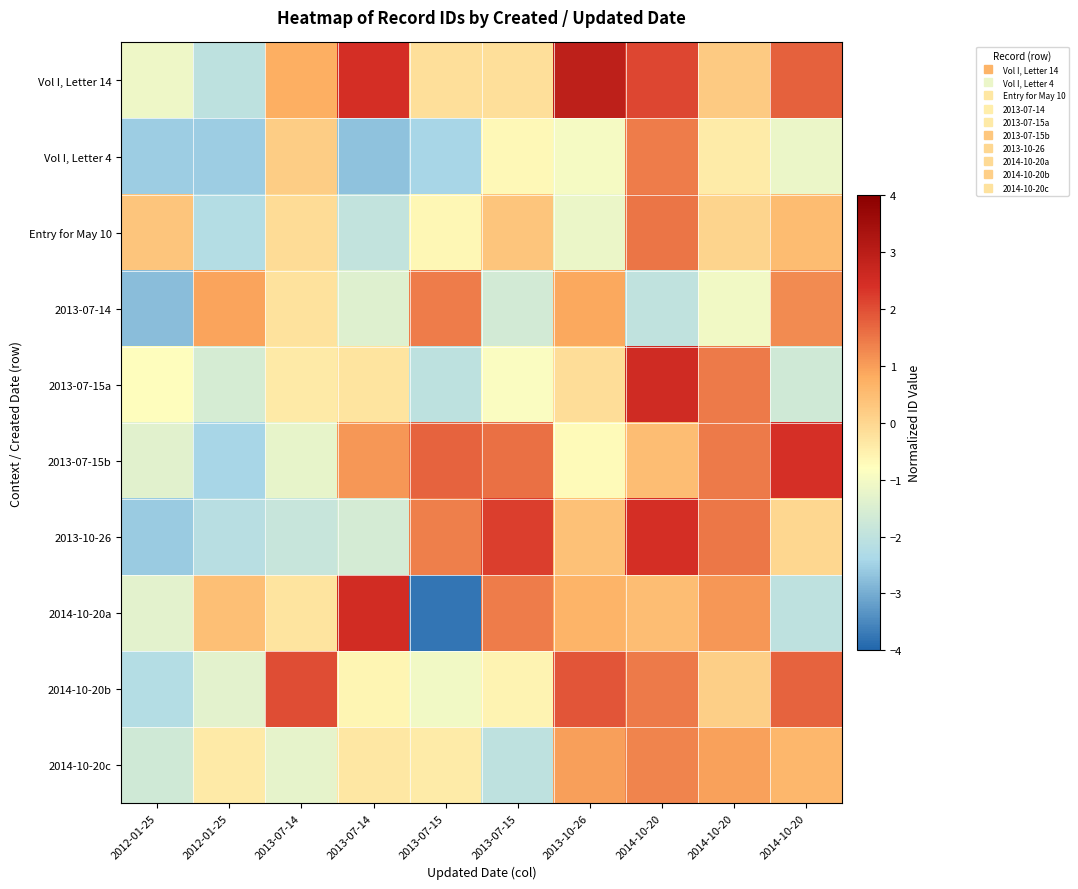

Reading left to right, transcribe all the data shown in this chart.

Vol I, Letter 14: 2012-01-25=-1.1	2012-01-25=-2.1	2013-07-14=0.8	2013-07-14=2.5	2013-07-15=-0.2	2013-07-15=-0.2	2013-10-26=2.9	2014-10-20=2.1	2014-10-20=0.2	2014-10-20=1.8
Vol I, Letter 4: 2012-01-25=-2.6	2012-01-25=-2.5	2013-07-14=0.2	2013-07-14=-2.7	2013-07-15=-2.4	2013-07-15=-0.7	2013-10-26=-1.0	2014-10-20=1.4	2014-10-20=-0.4	2014-10-20=-1.2
Entry for May 10: 2012-01-25=0.3	2012-01-25=-2.2	2013-07-14=-0.1	2013-07-14=-2.0	2013-07-15=-0.6	2013-07-15=0.3	2013-10-26=-1.2	2014-10-20=1.5	2014-10-20=0.0	2014-10-20=0.5
2013-07-14: 2012-01-25=-2.8	2012-01-25=0.9	2013-07-14=-0.2	2013-07-14=-1.4	2013-07-15=1.4	2013-07-15=-1.7	2013-10-26=0.9	2014-10-20=-2.0	2014-10-20=-1.0	2014-10-20=1.2
2013-07-15a: 2012-01-25=-0.8	2012-01-25=-1.6	2013-07-14=-0.4	2013-07-14=-0.3	2013-07-15=-2.0	2013-07-15=-0.9	2013-10-26=-0.1	2014-10-20=2.5	2014-10-20=1.5	2014-10-20=-1.7
2013-07-15b: 2012-01-25=-1.4	2012-01-25=-2.4	2013-07-14=-1.2	2013-07-14=1.1	2013-07-15=1.7	2013-07-15=1.6	2013-10-26=-0.7	2014-10-20=0.5	2014-10-20=1.4	2014-10-20=2.4
2013-10-26: 2012-01-25=-2.6	2012-01-25=-2.1	2013-07-14=-1.9	2013-07-14=-1.6	2013-07-15=1.4	2013-07-15=2.2	2013-10-26=0.4	2014-10-20=2.5	2014-10-20=1.5	2014-10-20=-0.0
2014-10-20a: 2012-01-25=-1.3	2012-01-25=0.5	2013-07-14=-0.3	2013-07-14=2.5	2013-07-15=-3.8	2013-07-15=1.4	2013-10-26=0.7	2014-10-20=0.5	2014-10-20=1.1	2014-10-20=-2.0
2014-10-20b: 2012-01-25=-2.2	2012-01-25=-1.3	2013-07-14=2.0	2013-07-14=-0.6	2013-07-15=-1.0	2013-07-15=-0.6	2013-10-26=1.9	2014-10-20=1.4	2014-10-20=0.2	2014-10-20=1.7
2014-10-20c: 2012-01-25=-1.7	2012-01-25=-0.4	2013-07-14=-1.3	2013-07-14=-0.3	2013-07-15=-0.4	2013-07-15=-2.0	2013-10-26=1.0	2014-10-20=1.3	2014-10-20=1.0	2014-10-20=0.6